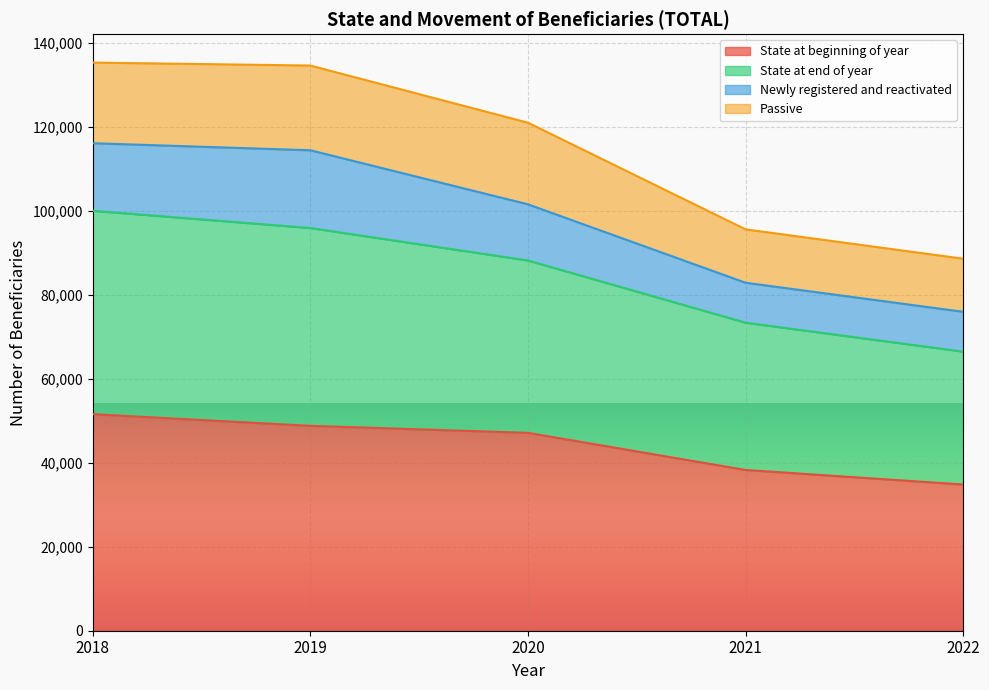

What is the difference between the maximum and second lowest values in the State at beginning of year series?

13286